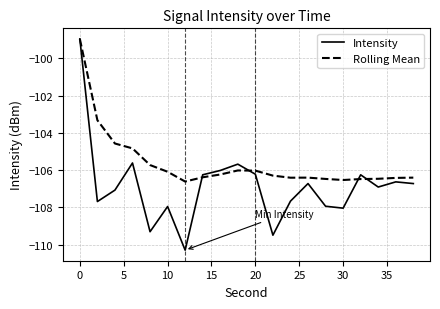

What is the minimum value shown in the chart?

-110.3